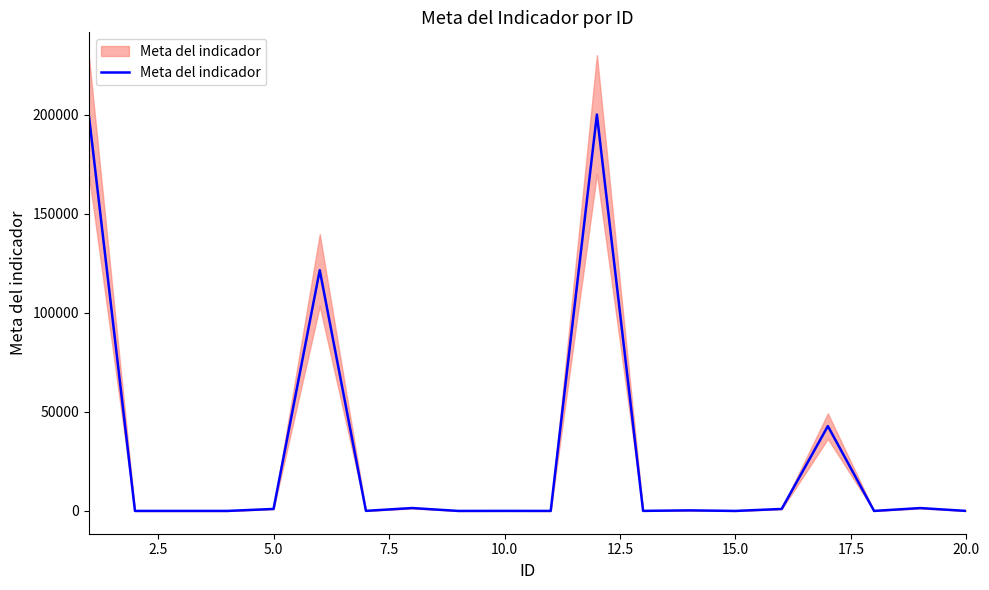

What is the maximum value shown in the chart?

200000